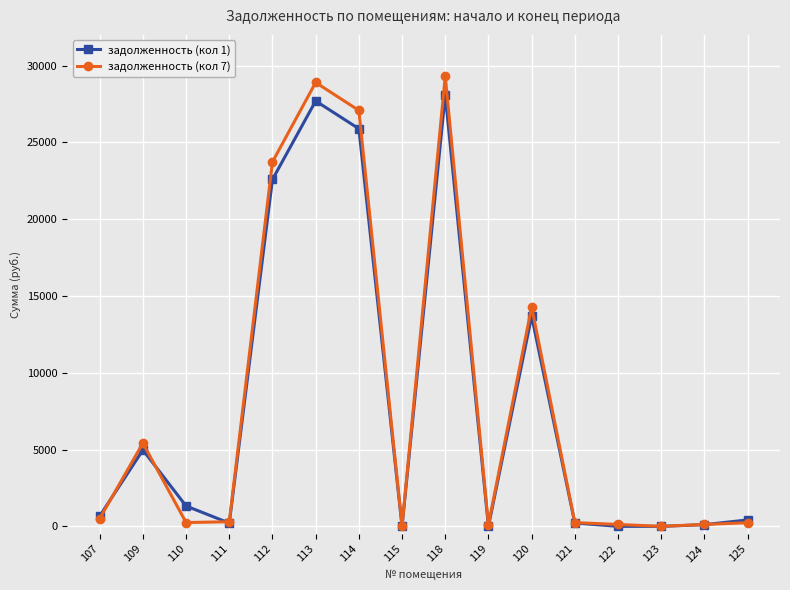

Which category has the highest value in the задолженность (кол 7) series?

118